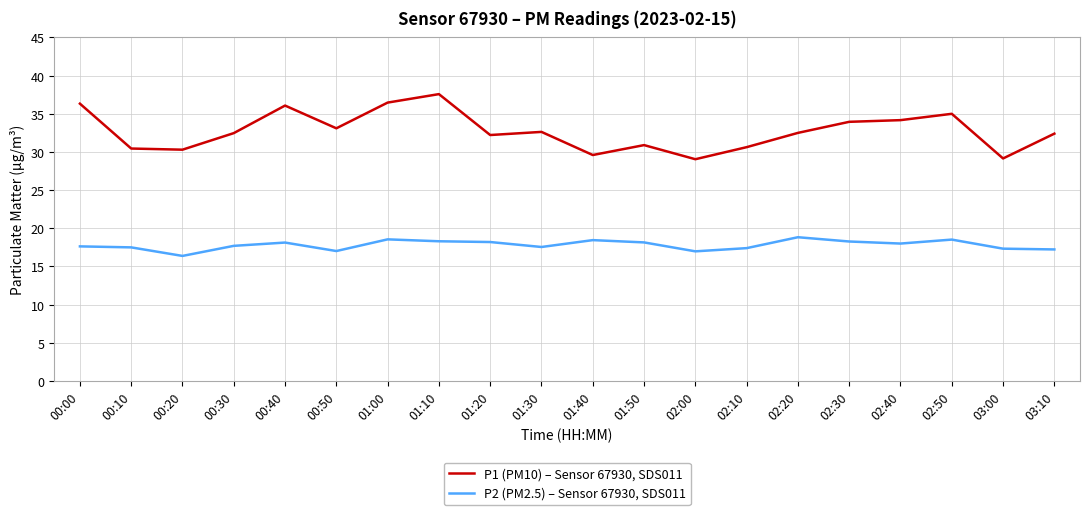

What is the difference between the maximum and minimum values in the P1 (PM10) – Sensor 67930, SDS011 series?

8.5